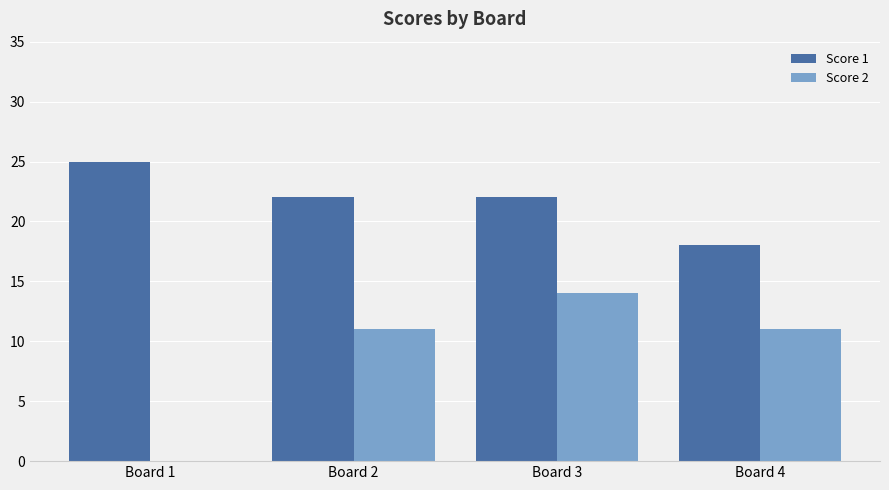

What are all the series names shown in the legend?

Score 1, Score 2